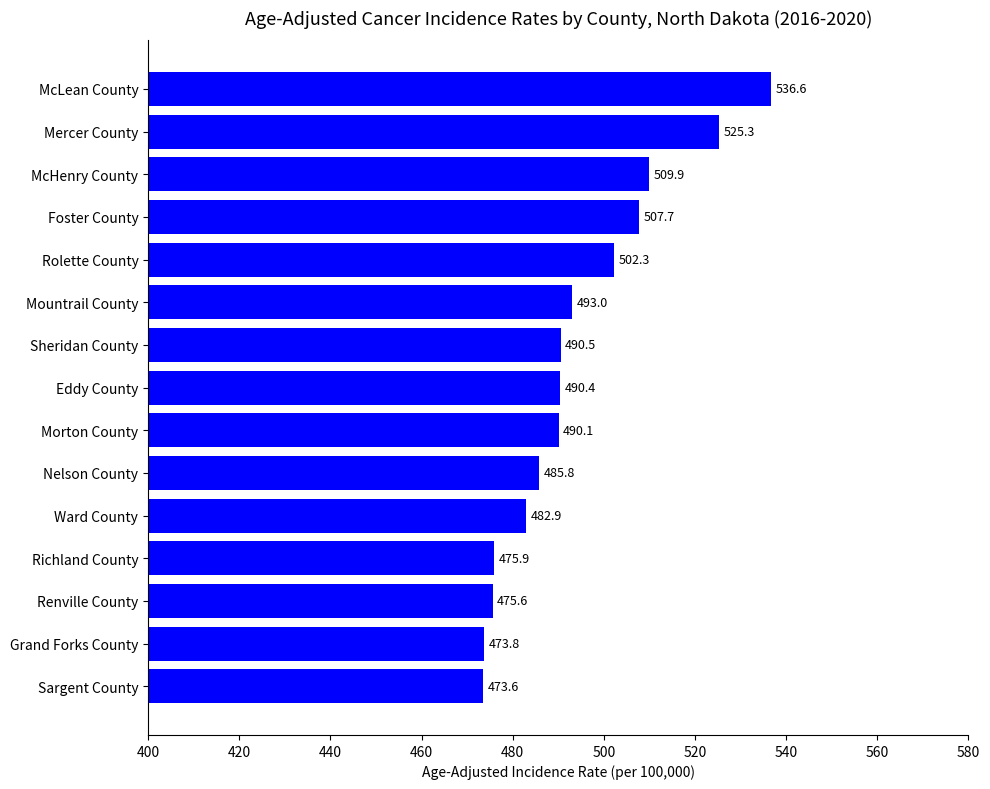

What is the label of the 1st bar from the top?

McLean County